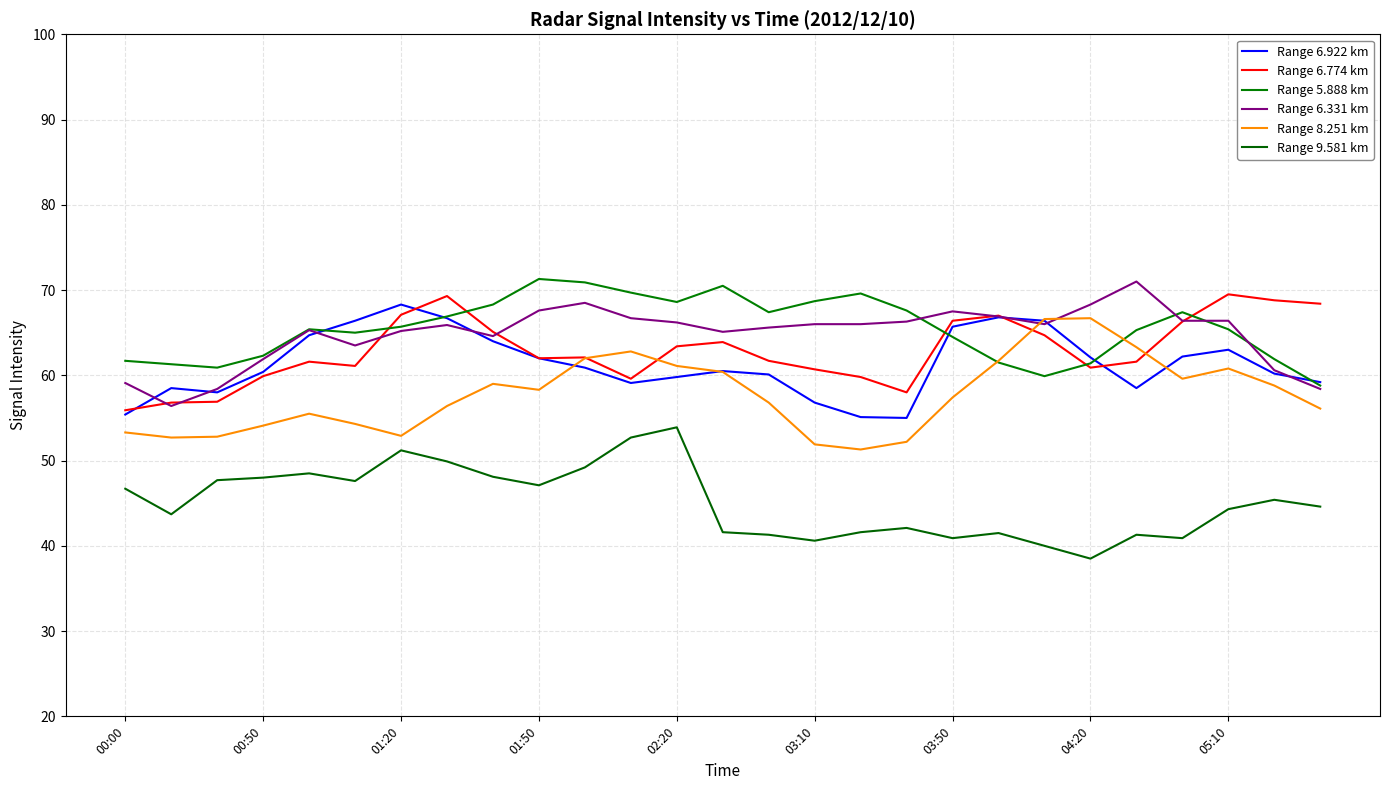

What is the sum of all Range 6.922 km values?

1655.8